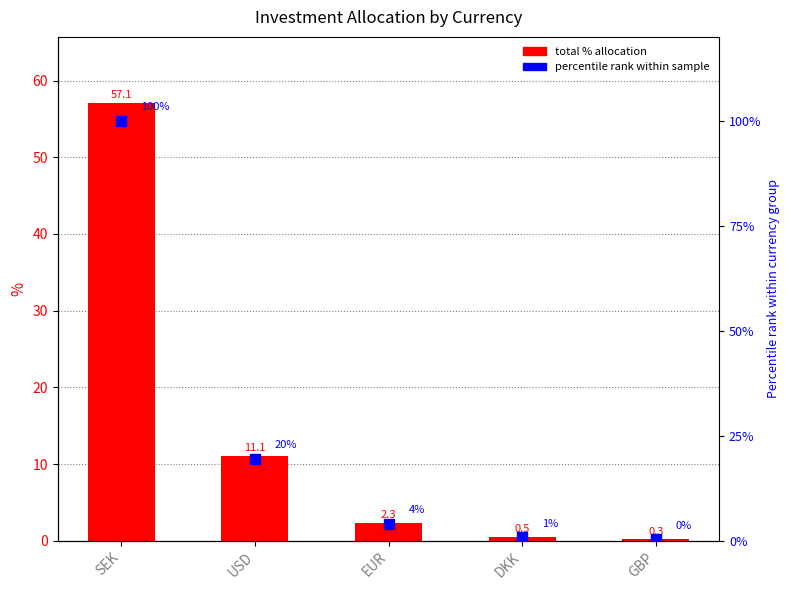

At how many categories does at least one series exceed 76?

1